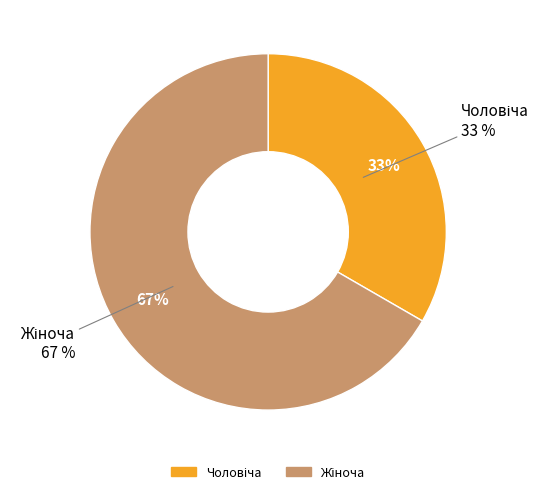

To the nearest percent, what is the combined percentage of Чоловіча and Жіноча?

100%